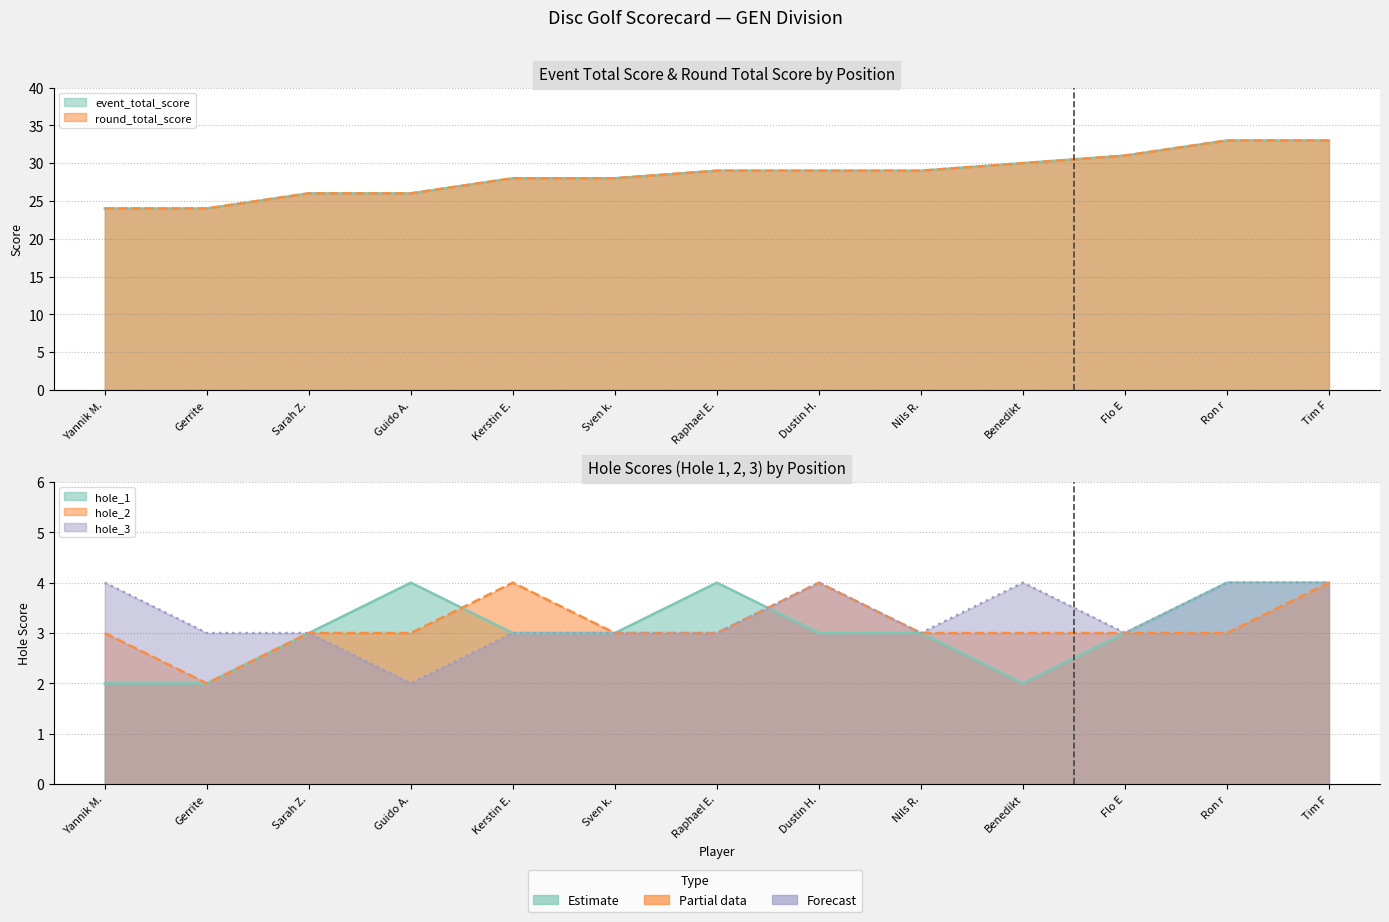

What is the difference between the second highest and second lowest values in the round_total_score series?

9